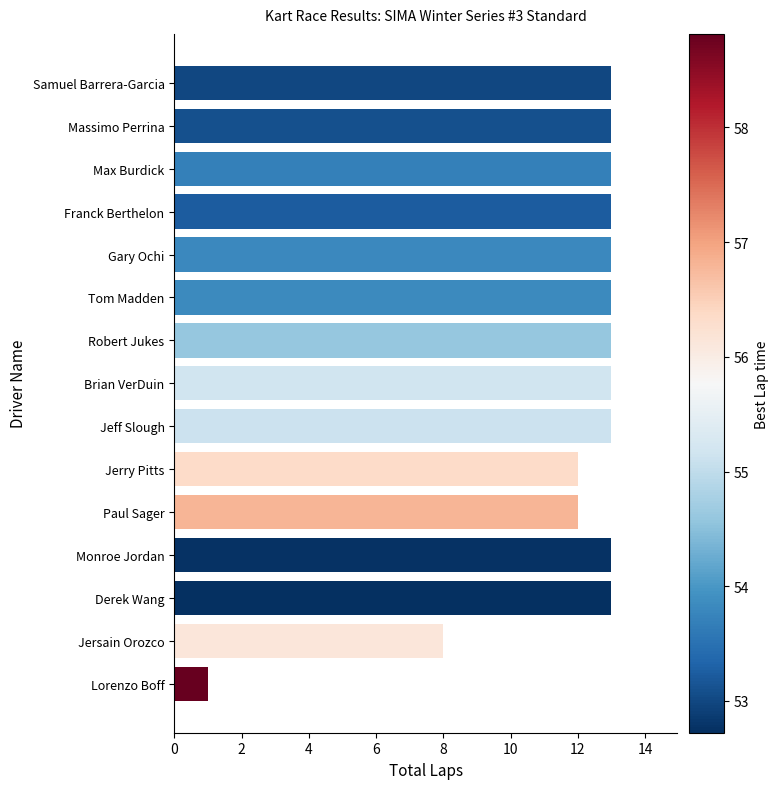

How many distinct data groups are displayed?

1